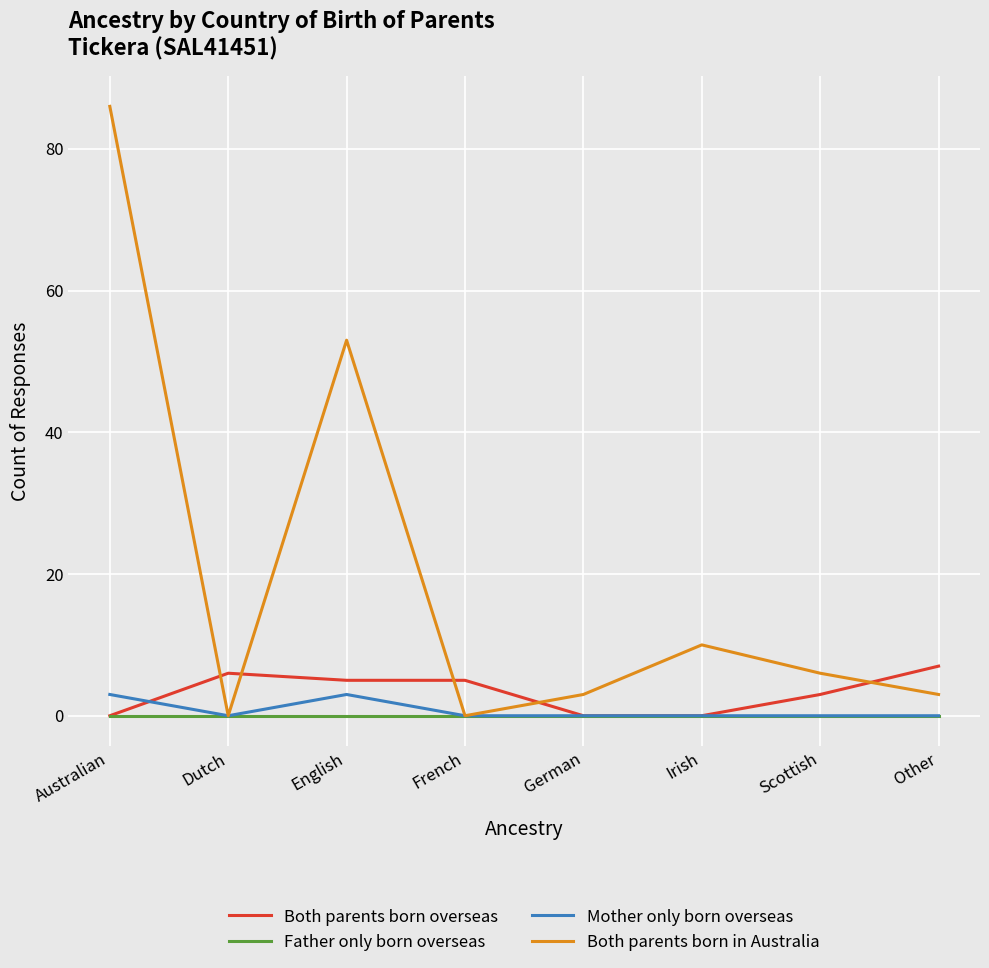

Which series has the largest range (max minus min)?

Both parents born in Australia